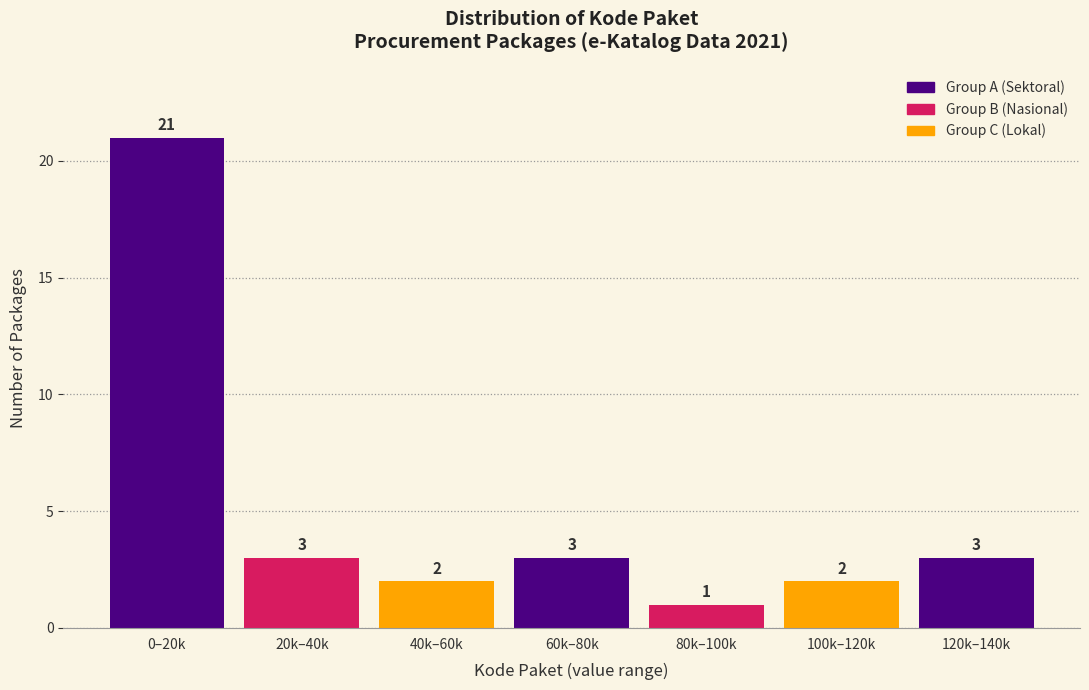

Reading left to right, transcribe all the data shown in this chart.

0–20k=21	20k–40k=3	40k–60k=2	60k–80k=3	80k–100k=1	100k–120k=2	120k–140k=3